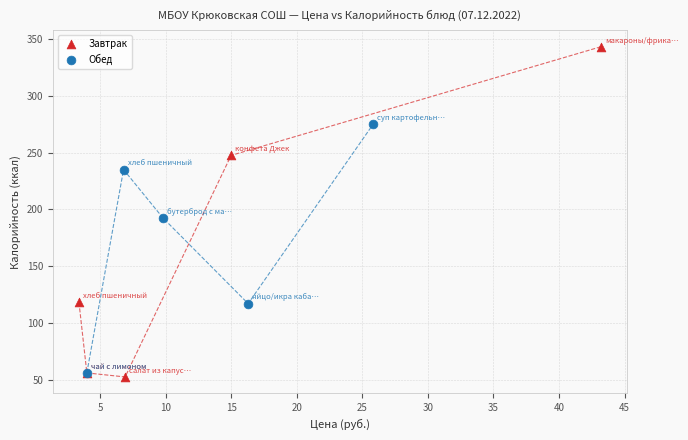

Which series contains the highest Y value?

Завтрак